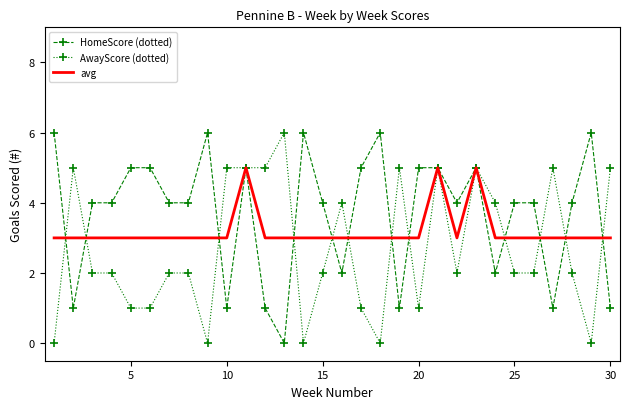

What are all the series names shown in the legend?

HomeScore (dotted), AwayScore (dotted), avg